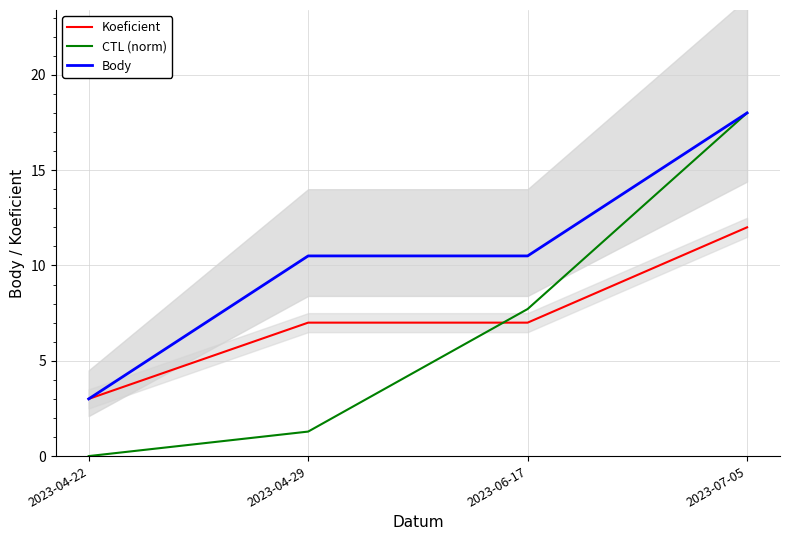

What is the spread (max minus min) of values at 2023-04-29?

9.2